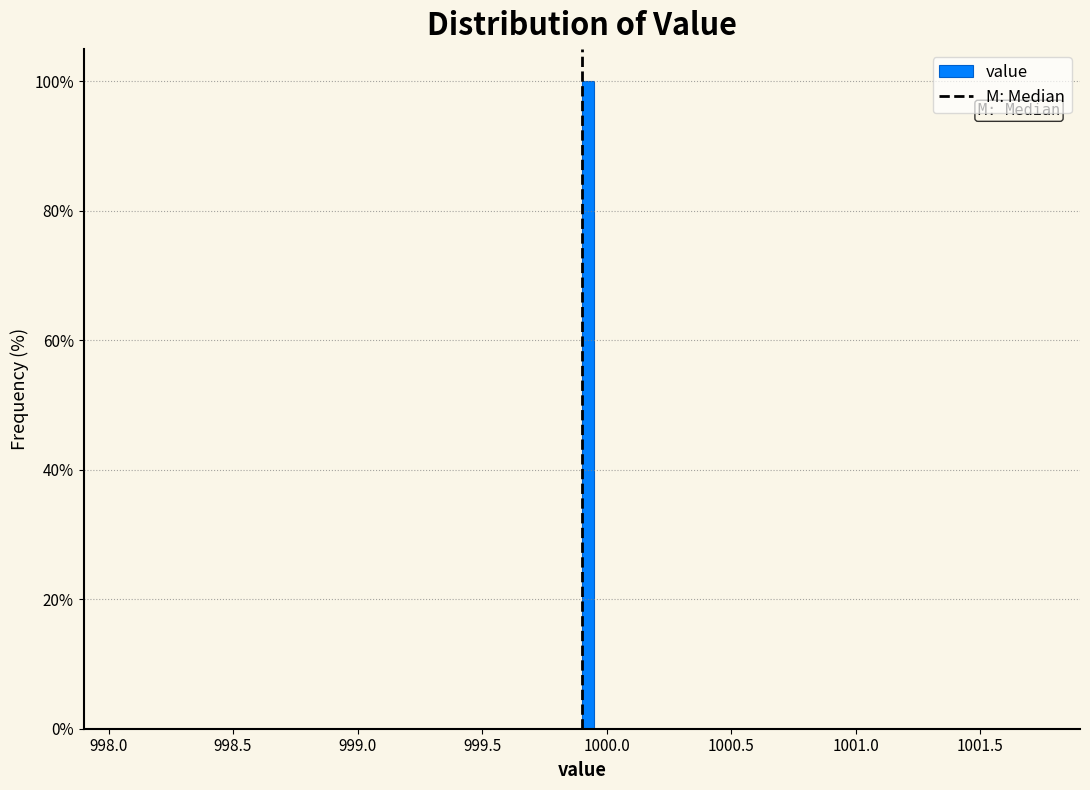

Around what value on the x-axis is the tallest bar? Give the approximate position of its centre, as read against the axis.

999.95